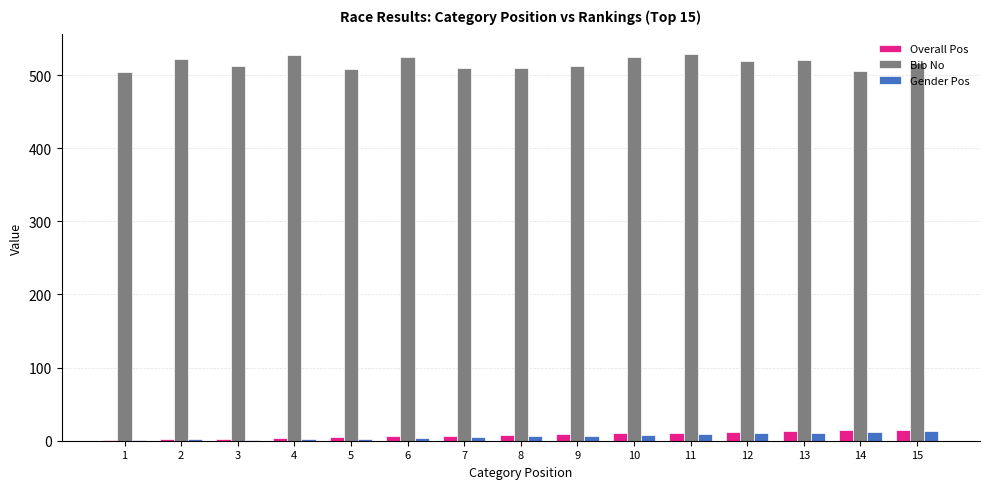

What is the average value of the Bib No series?

516